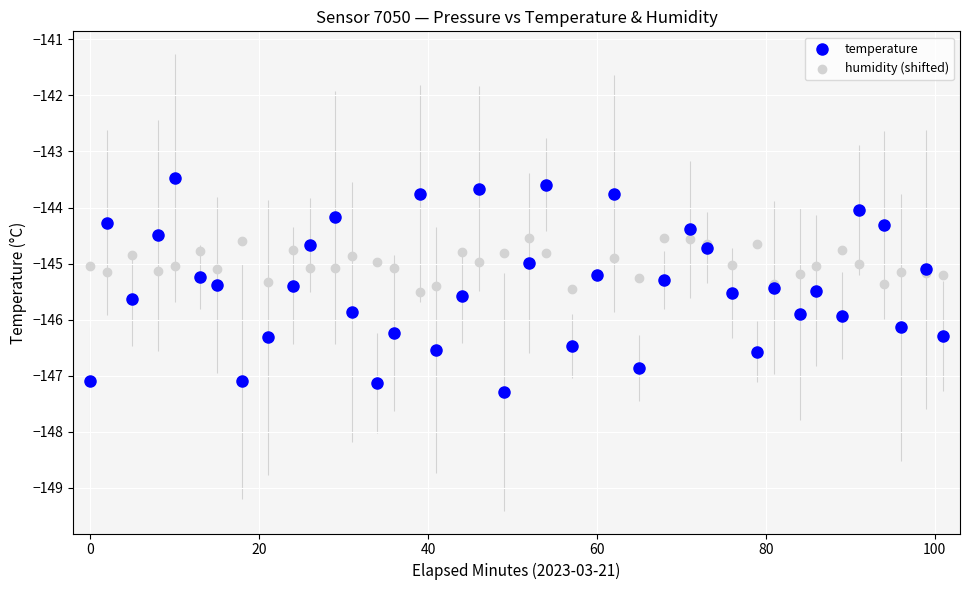

Which series contains the highest Y value?

temperature